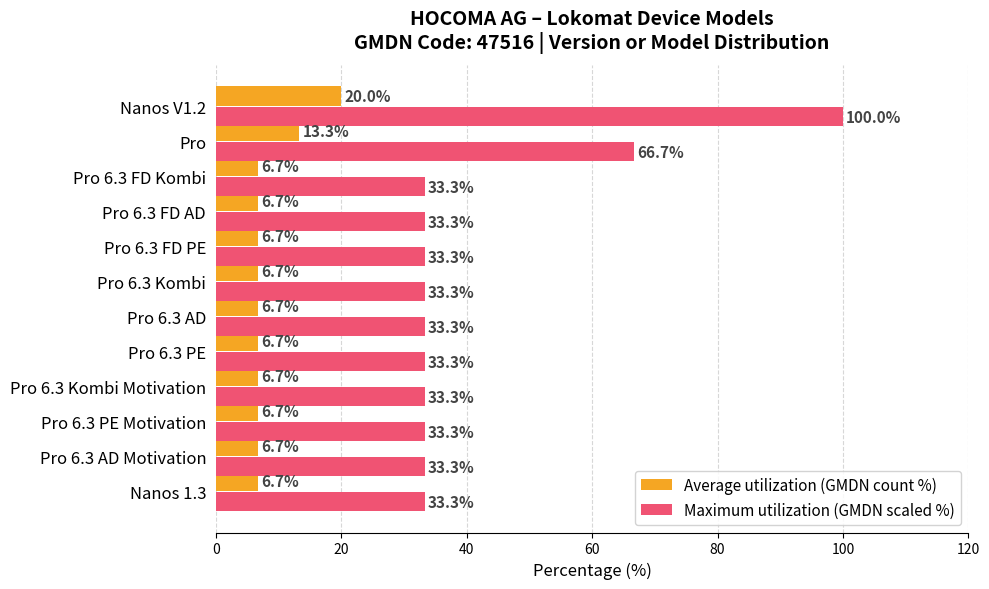

What is the minimum value shown in the chart?

6.7